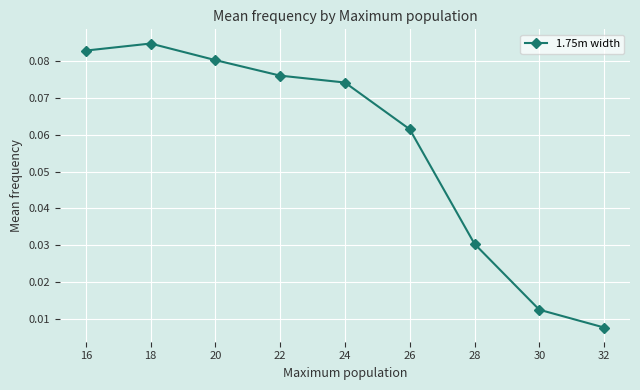

Count the number of data series in this chart.

1